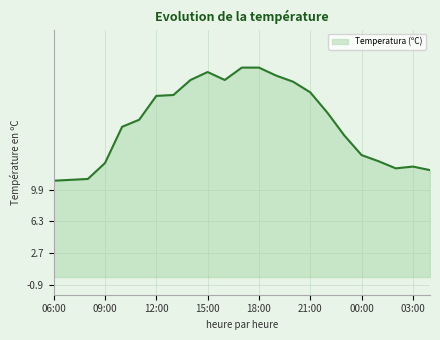

What is the greatest value displayed?

23.7